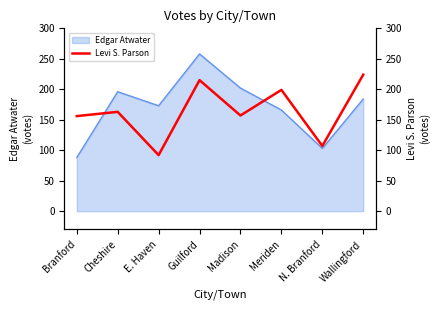

How many interior local valleys (lower than both neighbors) does the data have?

3